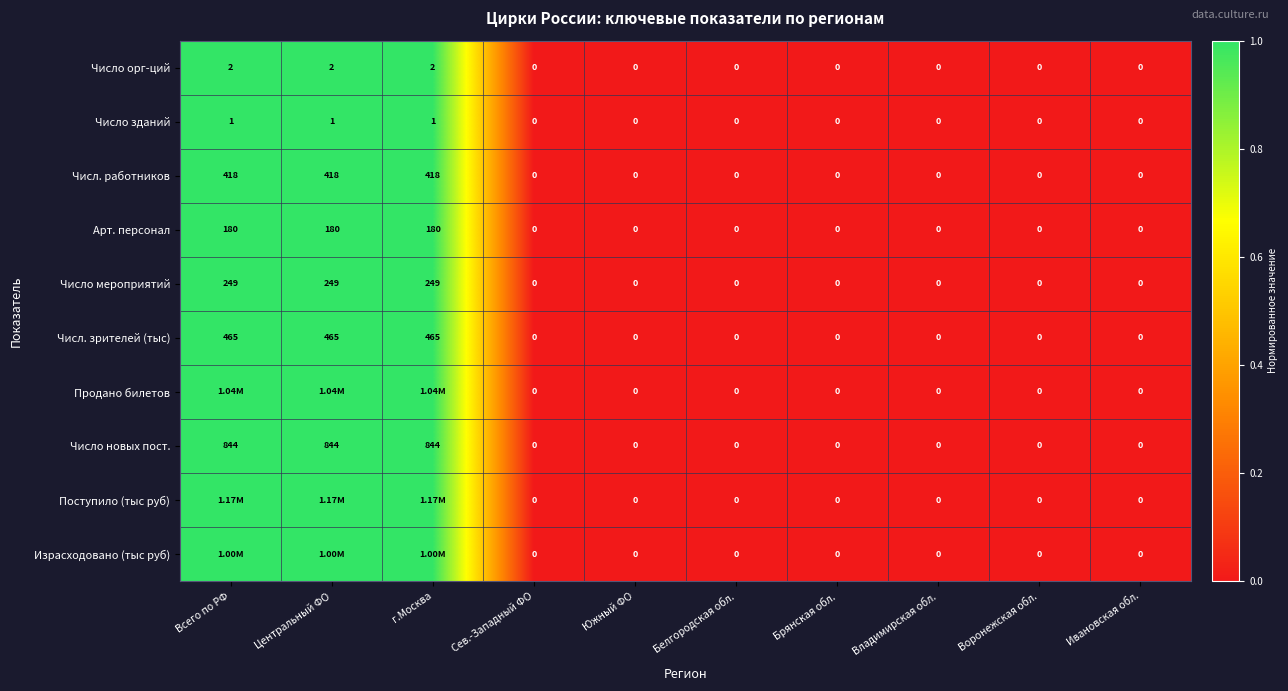

What is the sum of the Число новых пост. values at Всего по РФ and Сев.-Западный ФО?

844